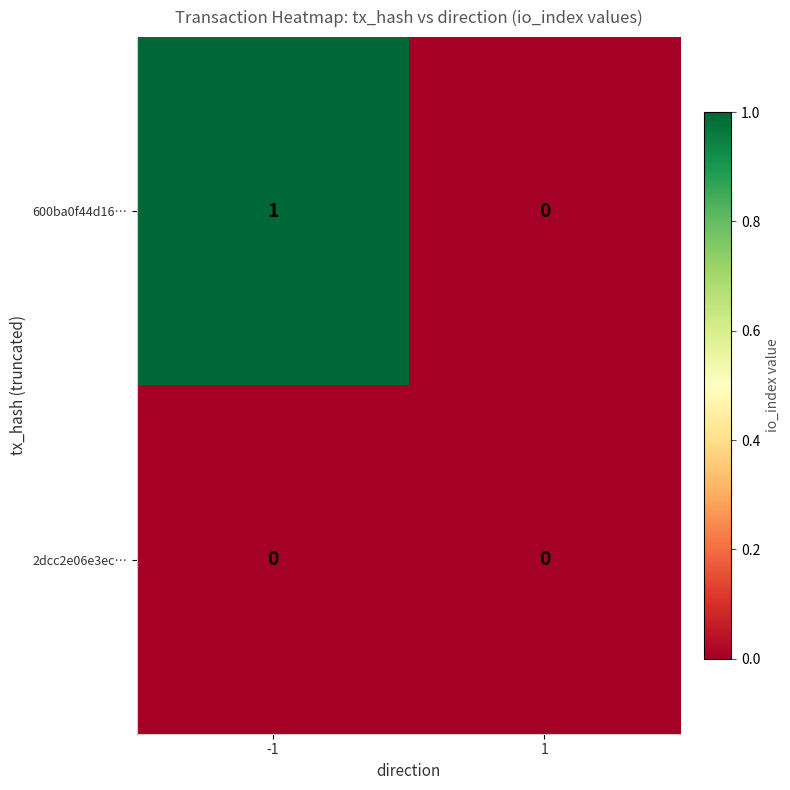

Is it true that 2dcc2e06e3ec… equals 0 at -1?

True